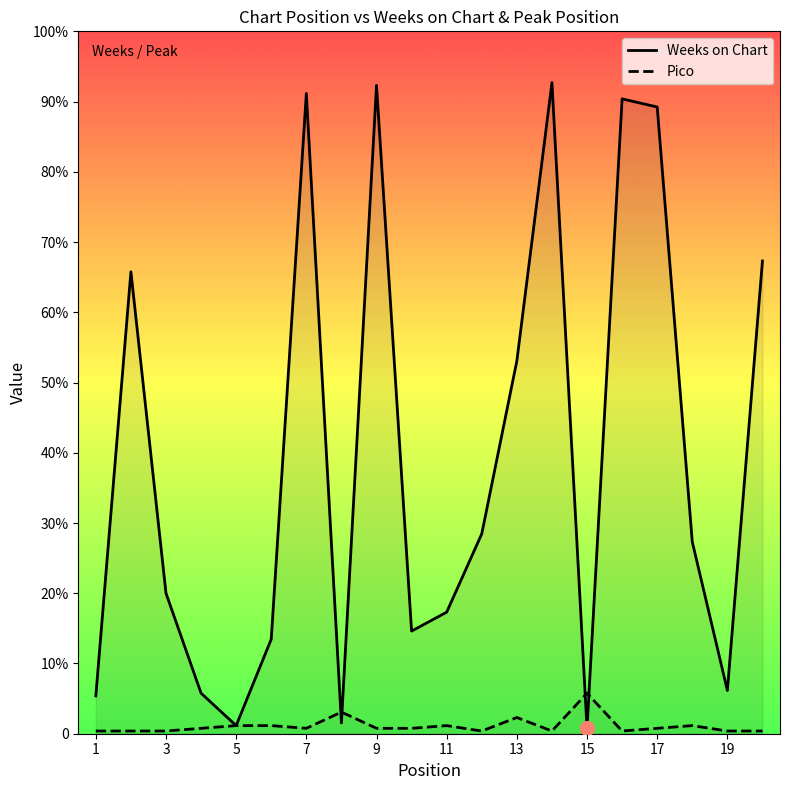

Reading left to right, what are all the values shown in this chart?

Weeks on Chart: 14	171	52	15	3	35	237	4	240	38	45	74	138	241	2	235	232	71	16	175
Pico: 1	1	1	2	3	3	2	8	2	2	3	1	6	1	15	1	2	3	1	1